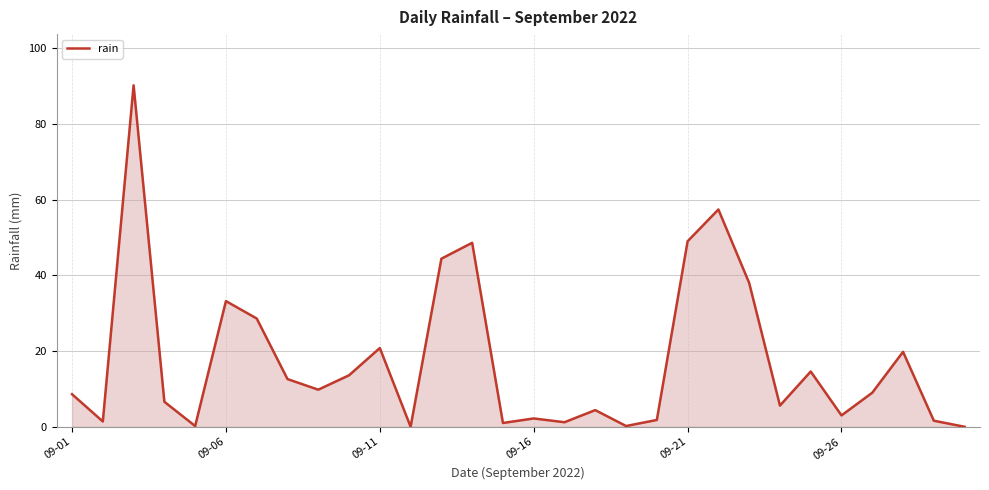

What is the sum of all values?

527.4